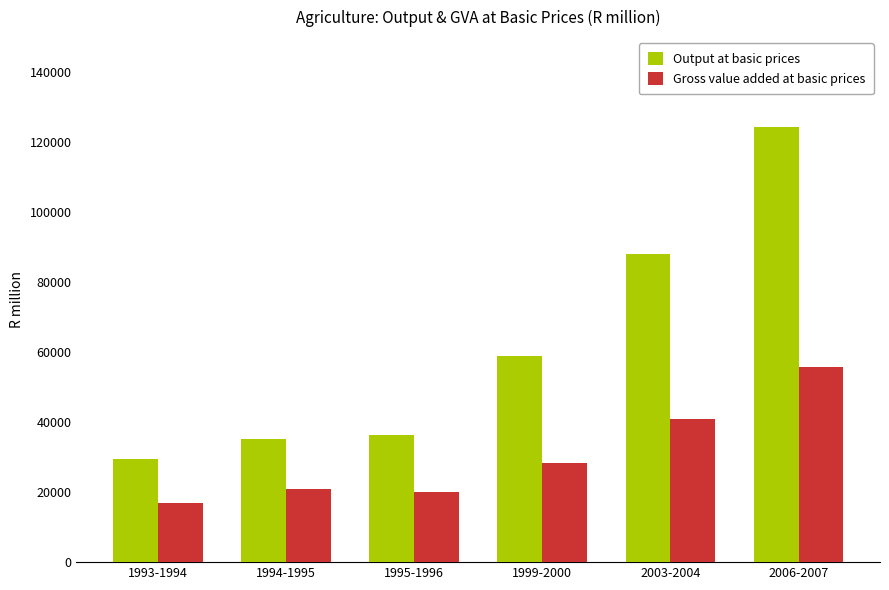

What value does the Output at basic prices series have at 2003-2004?

87906.0